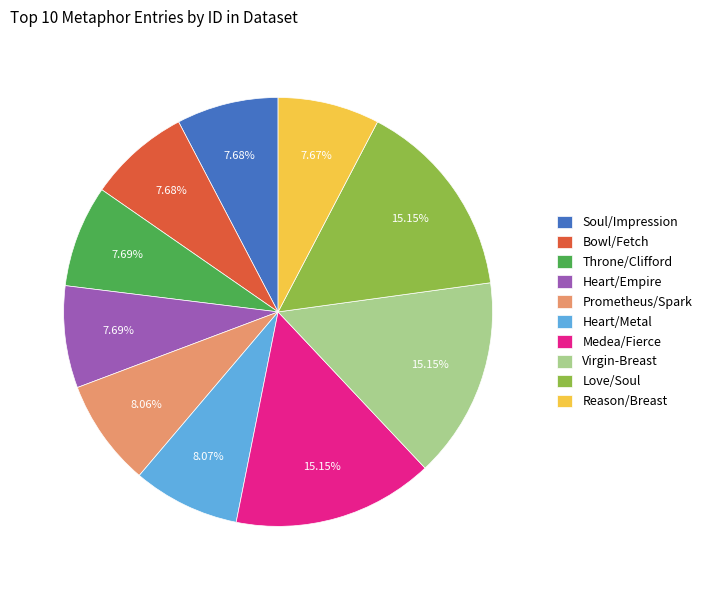

To the nearest percent, what portion does Heart/Empire represent?

8%